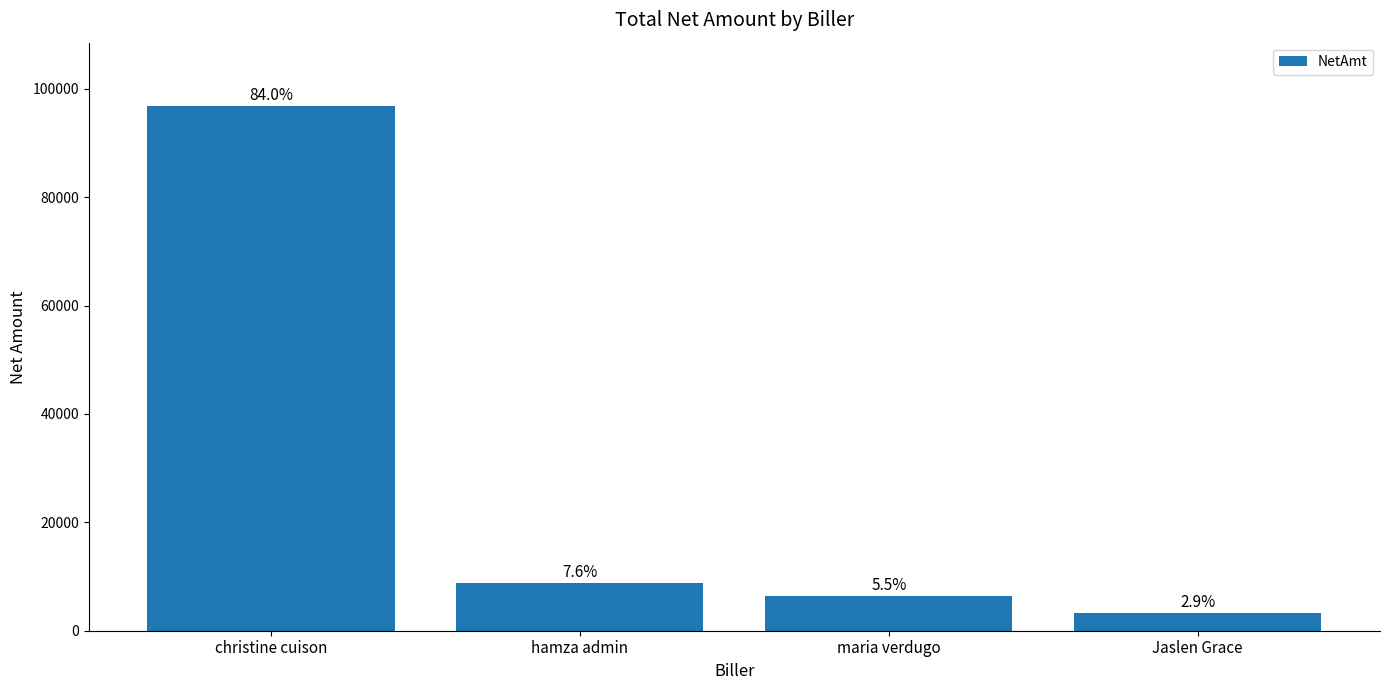

Which has a higher value, christine cuison or Jaslen Grace?

christine cuison